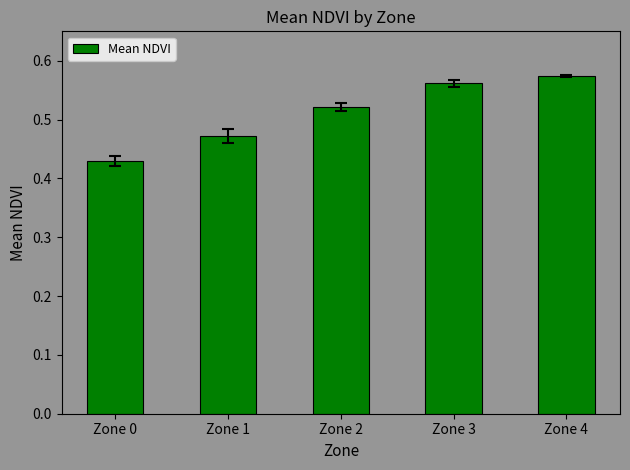

How many categories are shown in the chart?

5